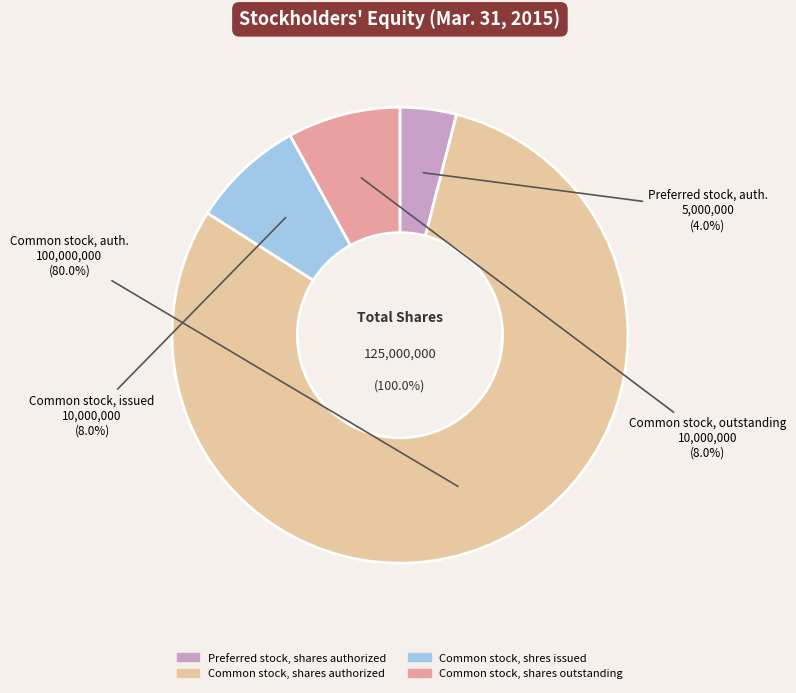

To the nearest percent, what portion does Preferred stock, shares authorized represent?

4%